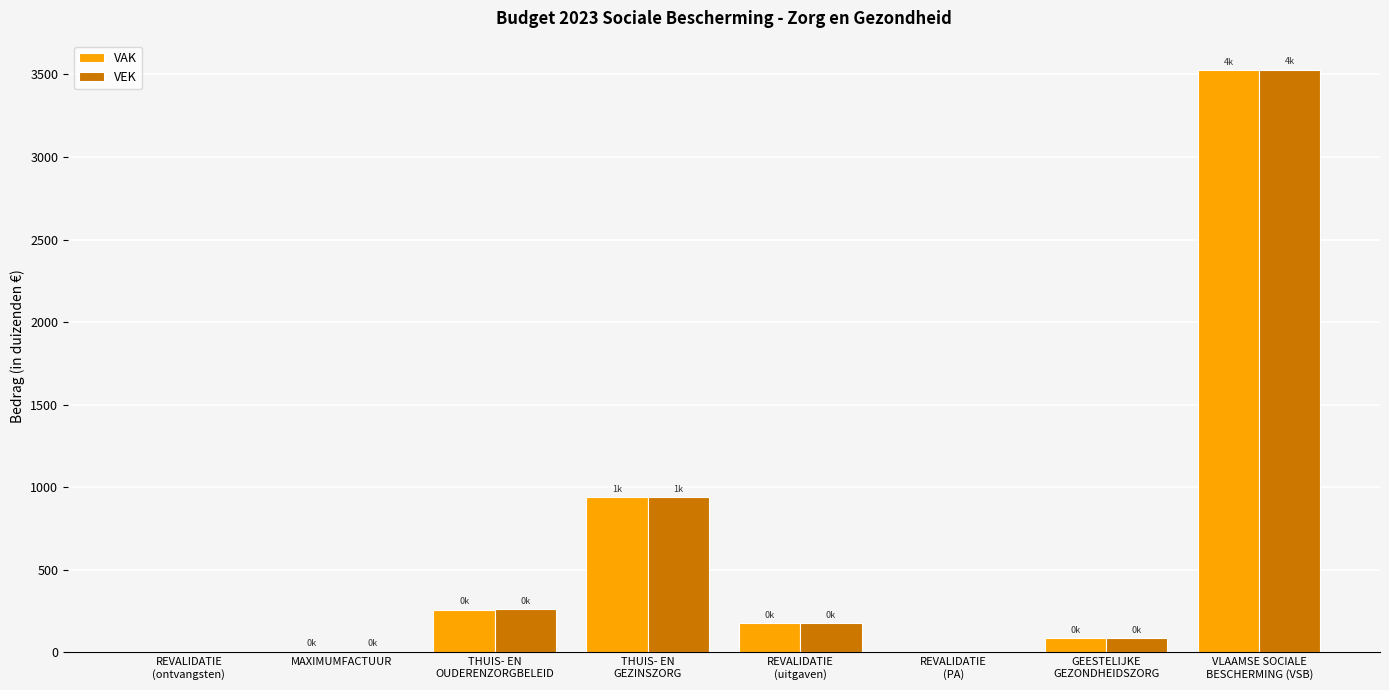

What is the maximum value shown in the chart?

3527.4